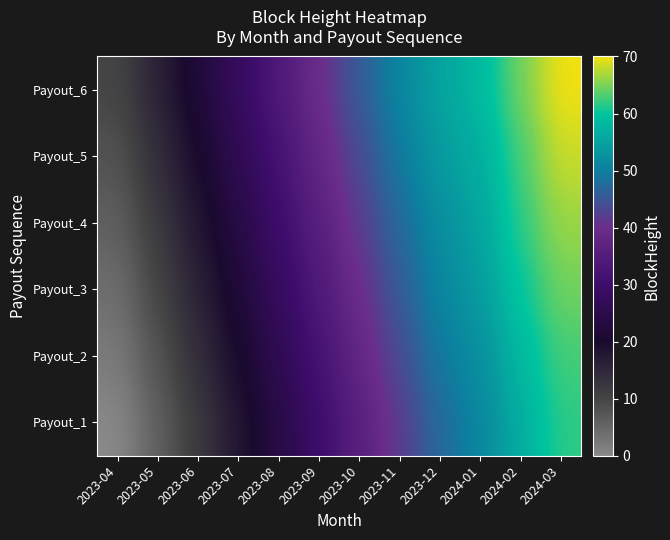

What is the greatest value displayed?

70.0